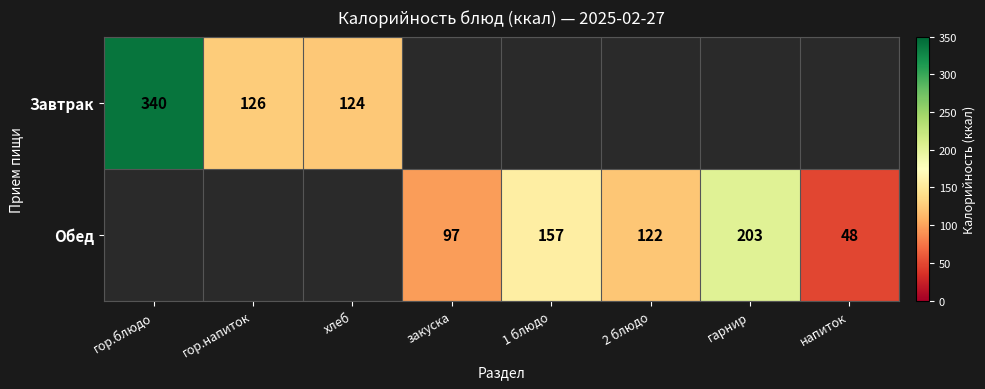

True or false: Обед has a value of 36 at 2 блюдо.

False